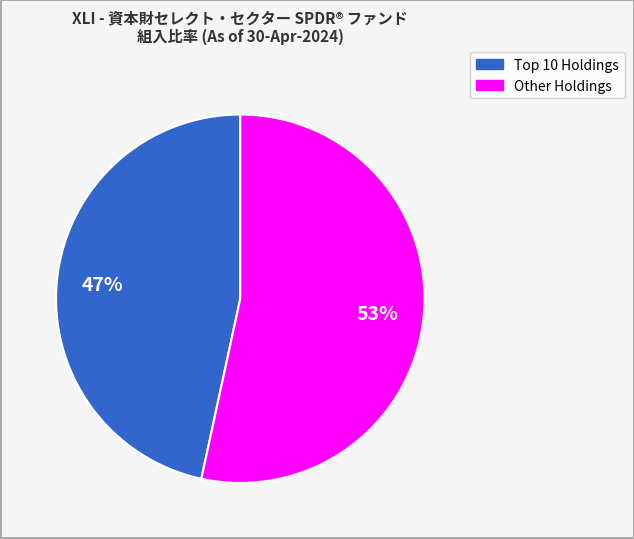

Is there any slice that represents more than half of the pie?

Yes